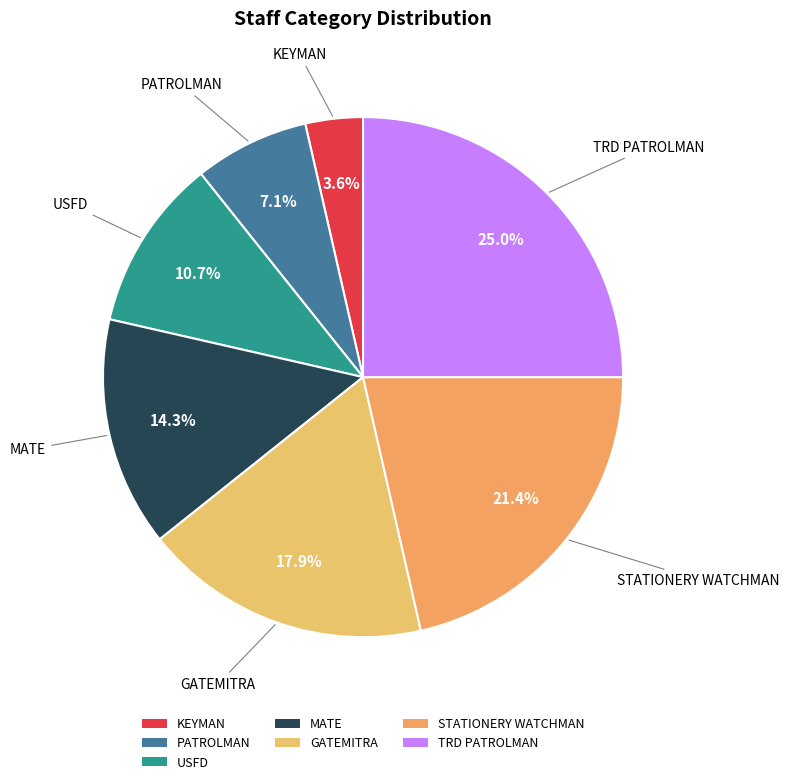

Rank the categories by value from lowest to highest.

KEYMAN, PATROLMAN, USFD, MATE, GATEMITRA, STATIONERY WATCHMAN, TRD PATROLMAN